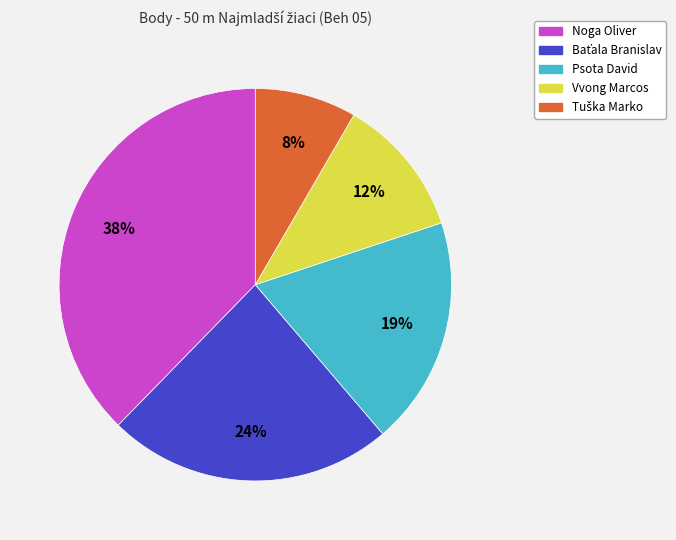

The Psota David slice represents 19% of the pie. True or false?

True